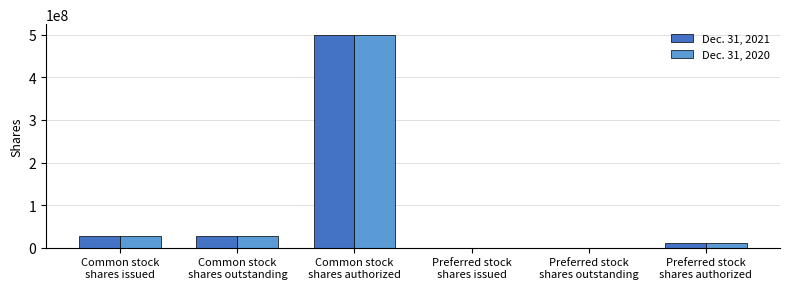

What is the maximum value shown in the chart?

500000000